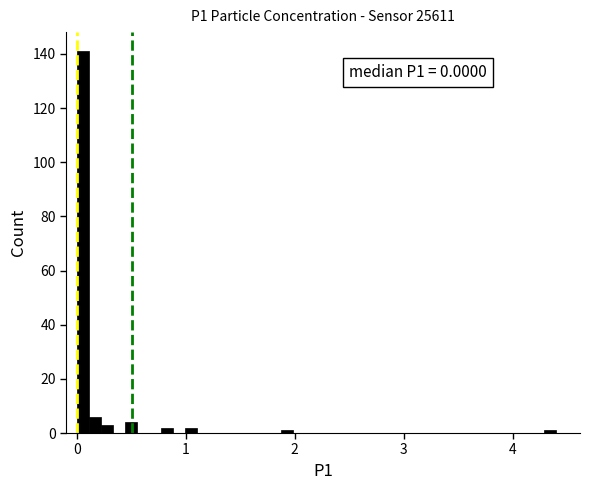

Read against the x-axis, roughly where is the centre of the tallest bar?

0.1